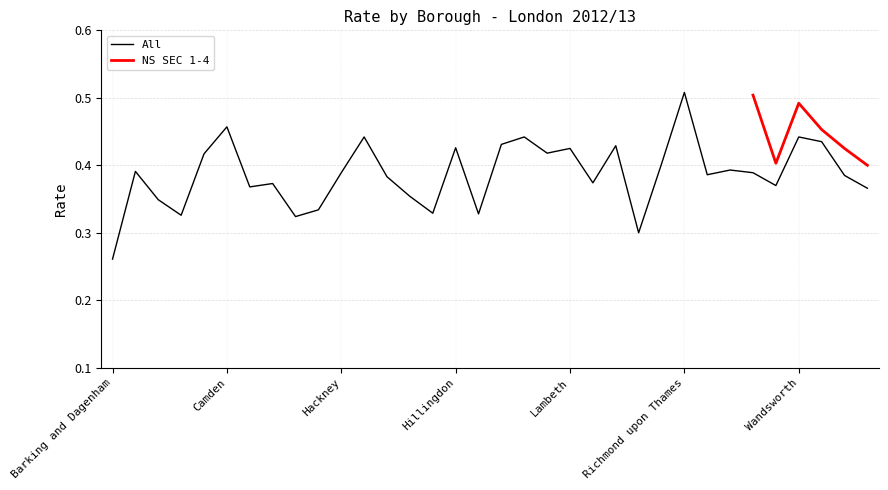

Between Havering and Kingston upon Thames, which is larger?

Kingston upon Thames